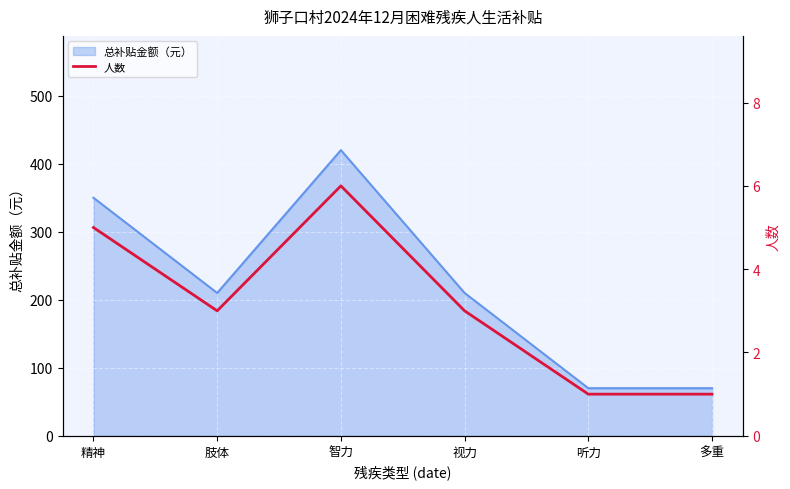

The chart shows a value of 1 at 精神. True or false?

False